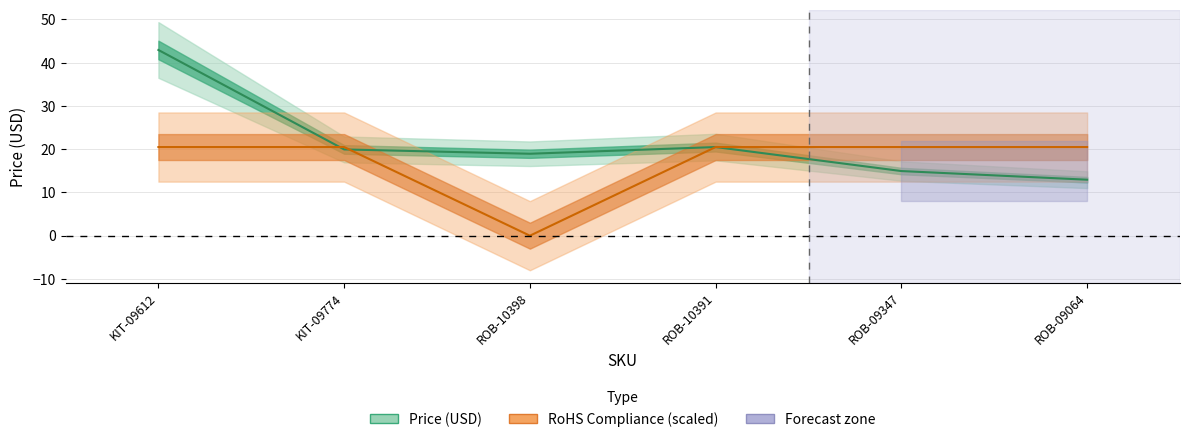

Which series changed the most between ROB-10398 and ROB-09347?

RoHS Compliance